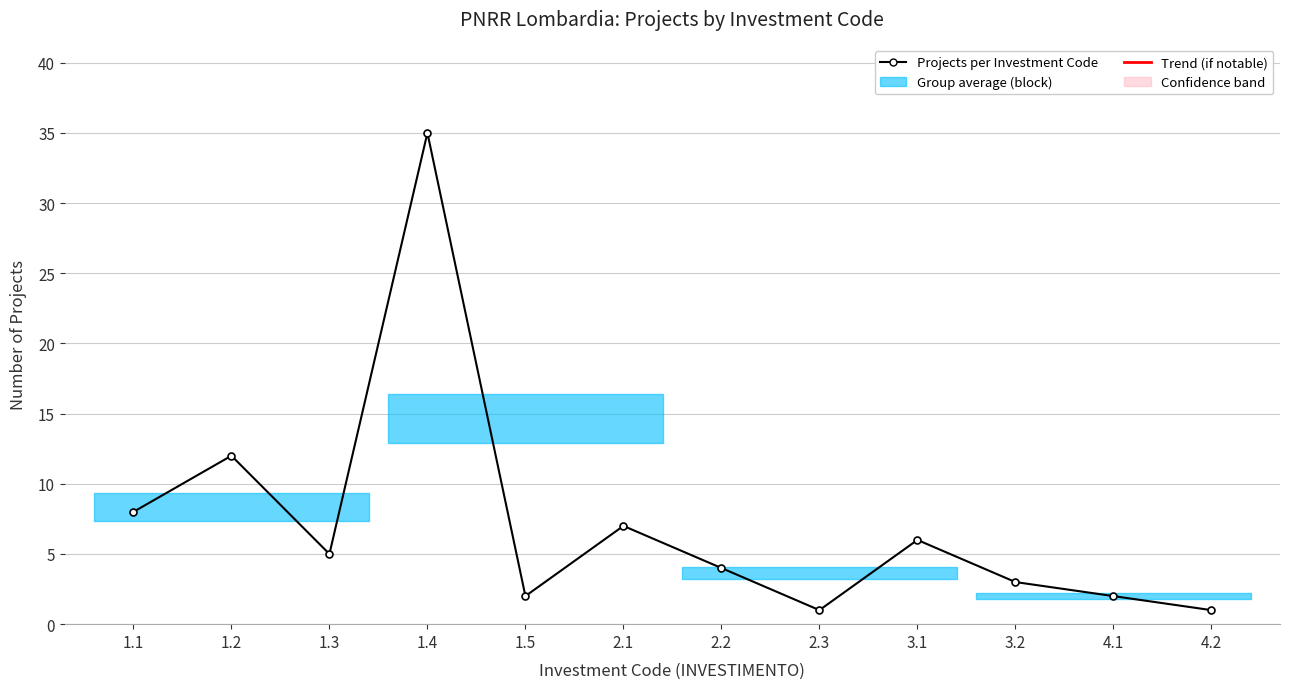

Does the chart have visible grid lines?

Yes